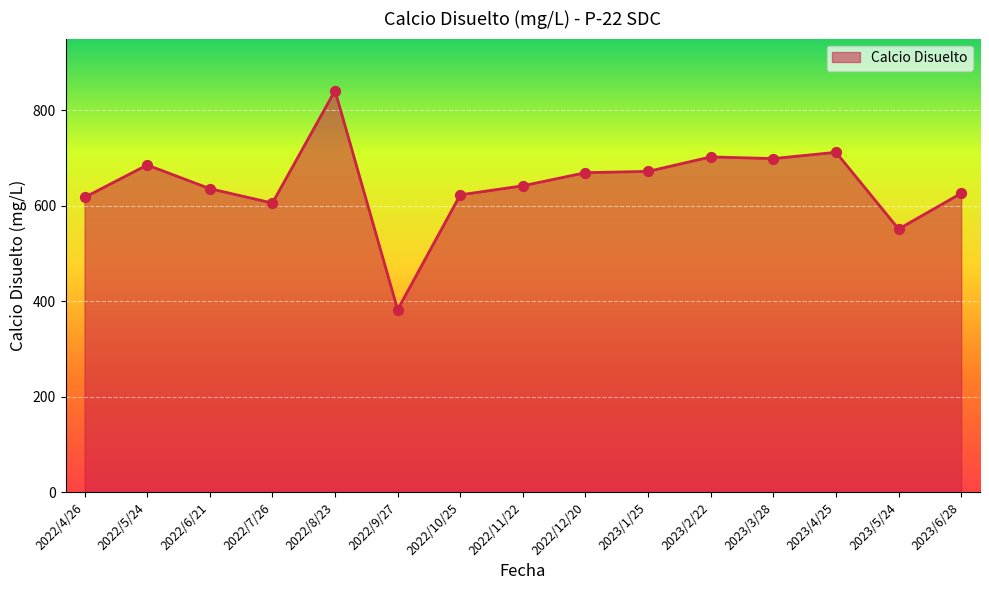

Between 2022/12/20 and 2023/2/22, which is larger?

2023/2/22